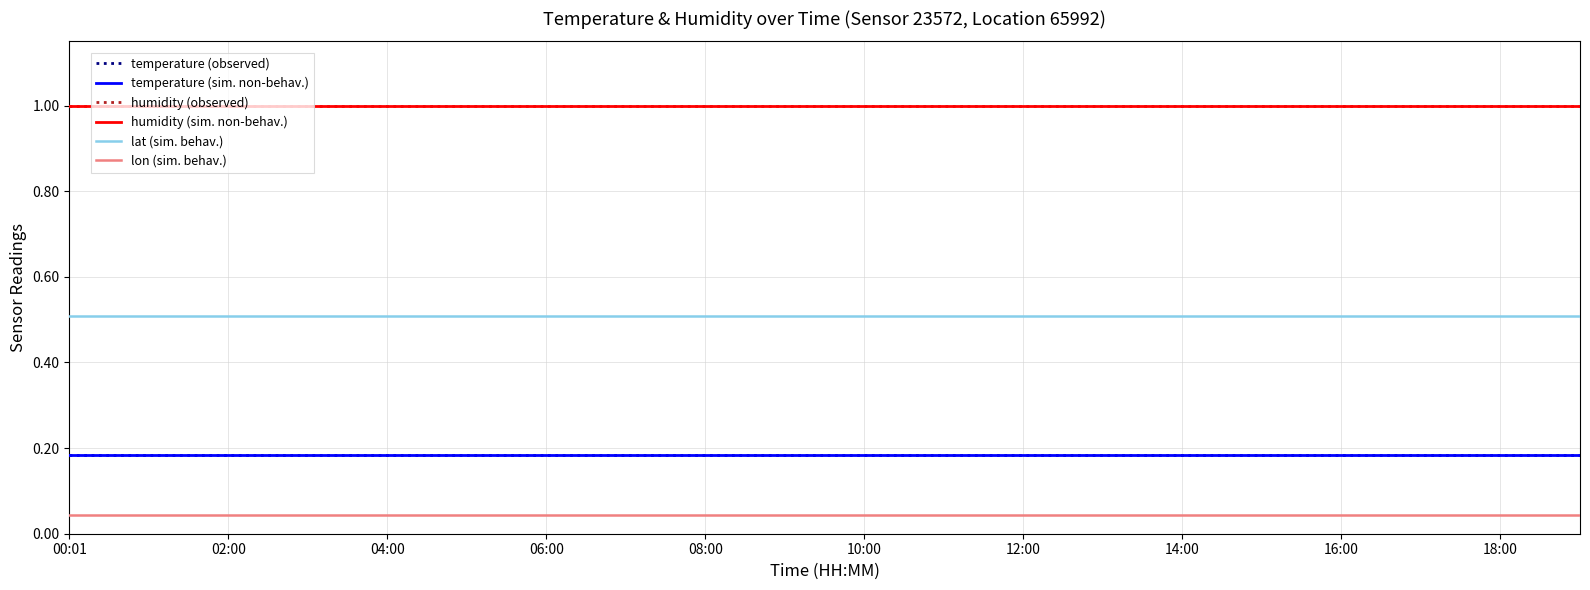

True or false: temperature (observed) and lat (sim. behav.) cross at least once.

False